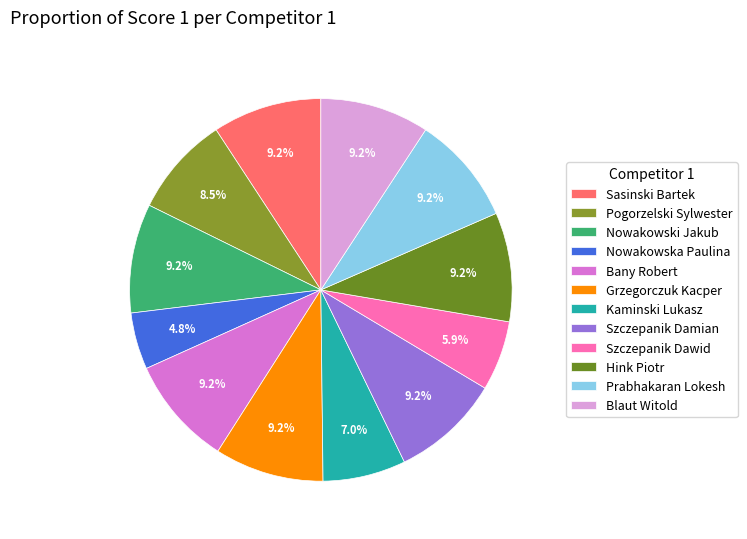

Between Blaut Witold and Grzegorczuk Kacper, which is larger?

Blaut Witold